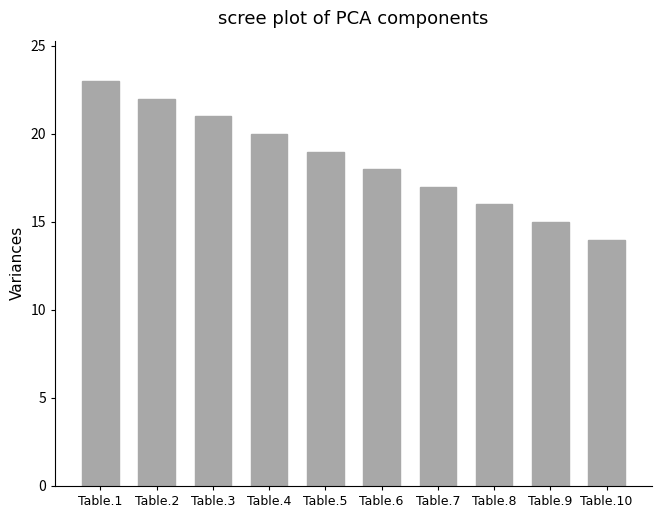

What is the change in value from Table.4 to Table.10?

-6